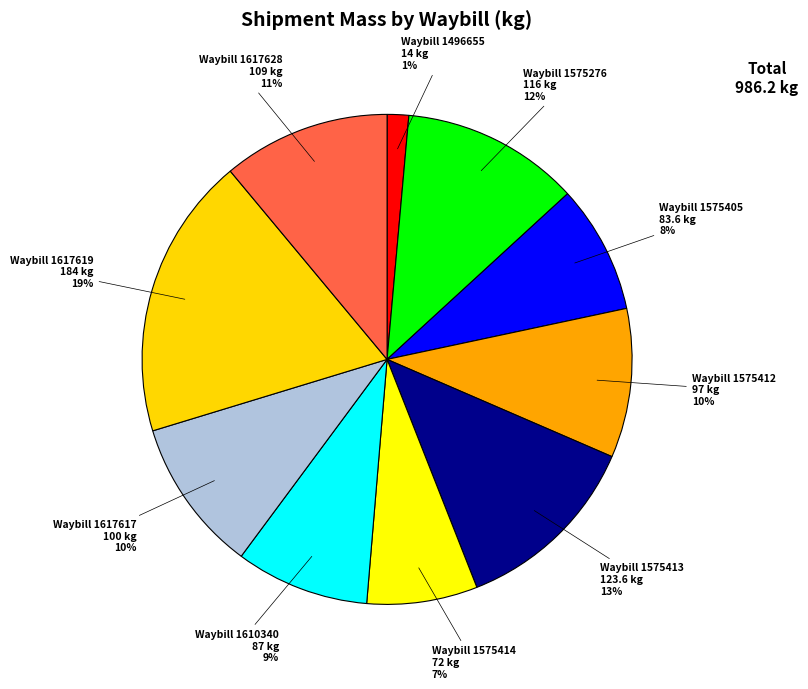

Is there any slice that represents more than half of the pie?

No